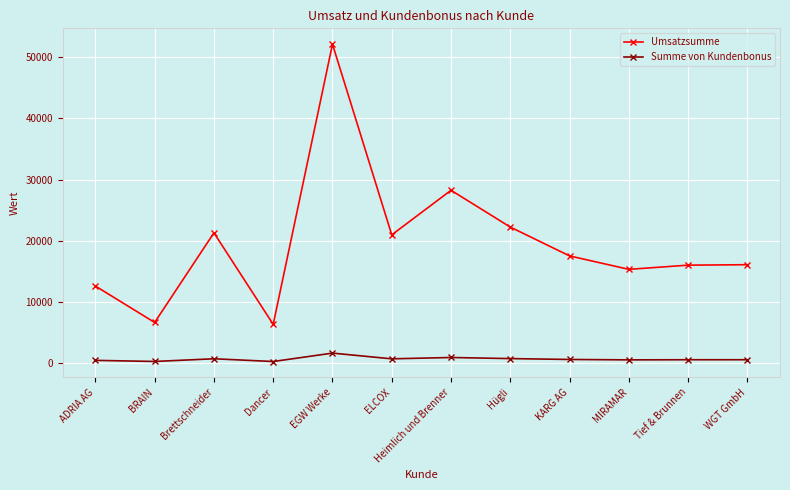

What is the sum of all Summe von Kundenbonus values?

7050.9